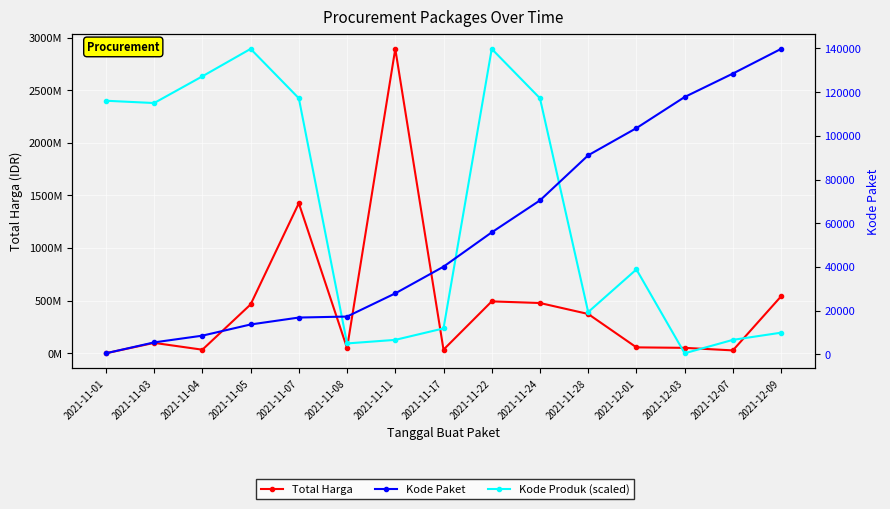

What is the difference between the maximum and minimum values in the Kode Produk (scaled) series?

2892122000.0